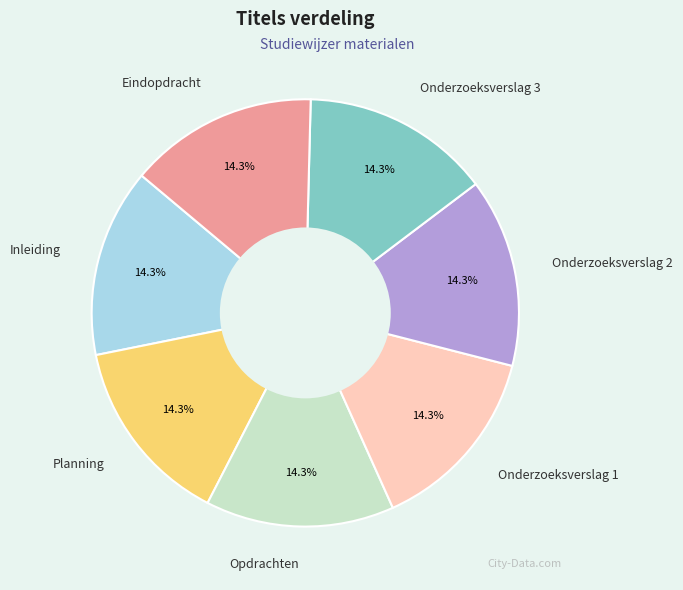

The Inleiding slice represents 1% of the pie. True or false?

False